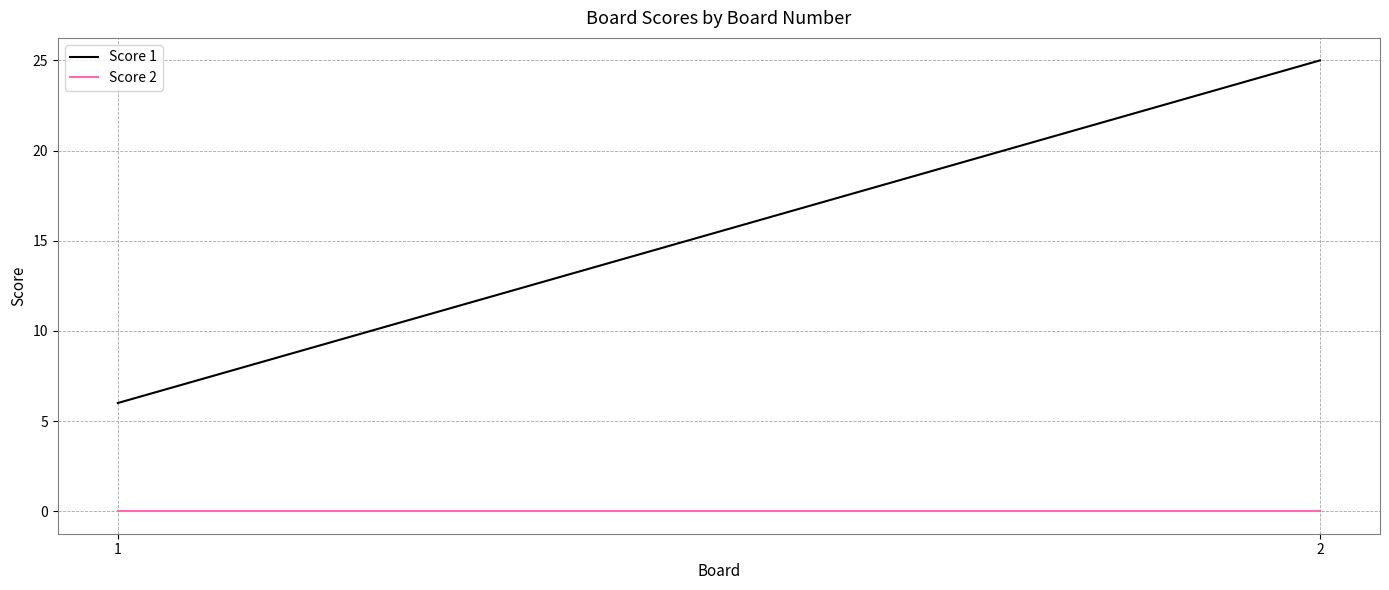

Is the value of Score 1 at 1 greater than the value of Score 2 at 2?

Yes